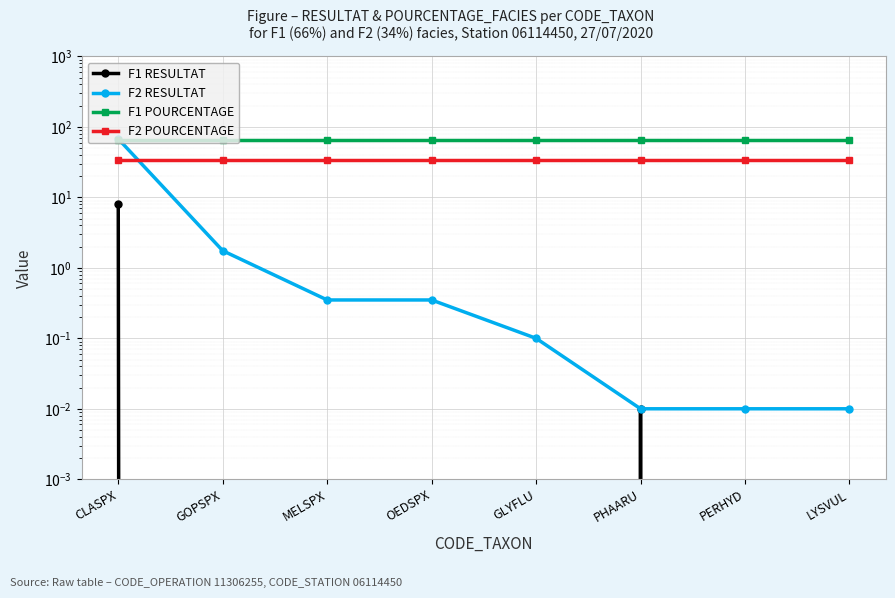

Rank the series at LYSVUL from highest to lowest value.

F1 POURCENTAGE, F2 POURCENTAGE, F2 RESULTAT, F1 RESULTAT